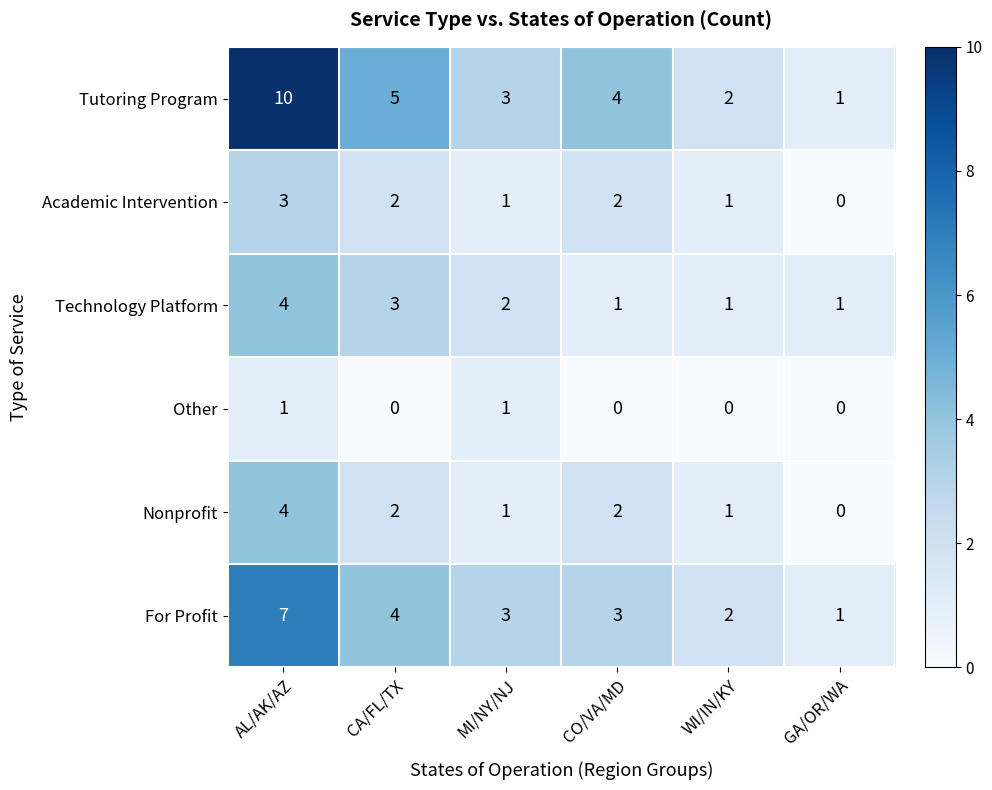

At which category does the chart reach its peak across all series?

AL/AK/AZ